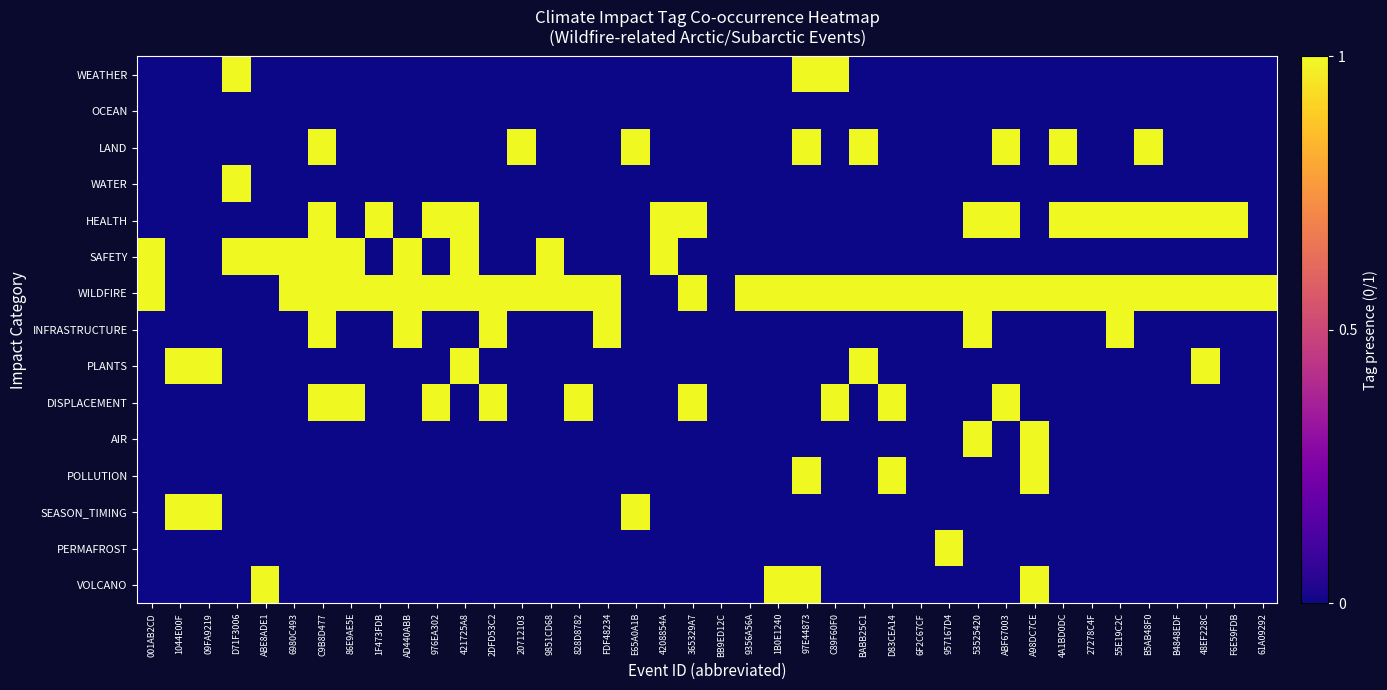

Between 9356A56A and B5AB48F0, which is larger?

9356A56A